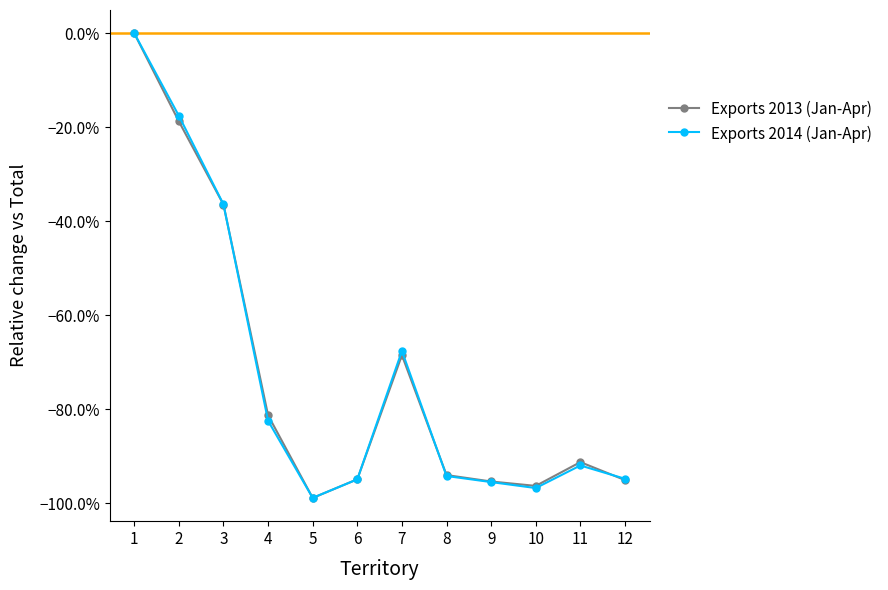

Is this an area chart (filled region under the line)?

No